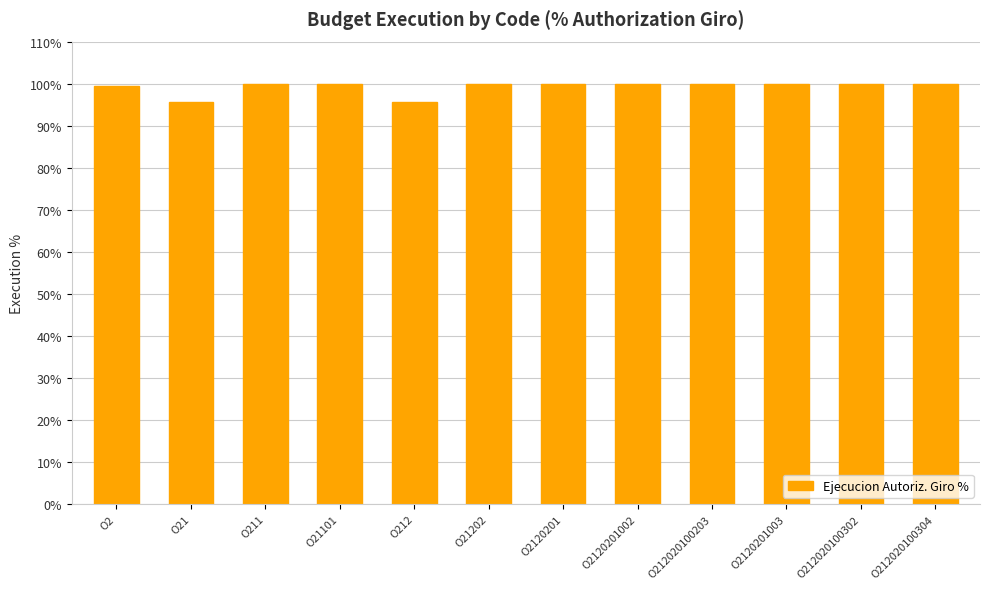

What is the difference between the second highest and second lowest values?

4.3